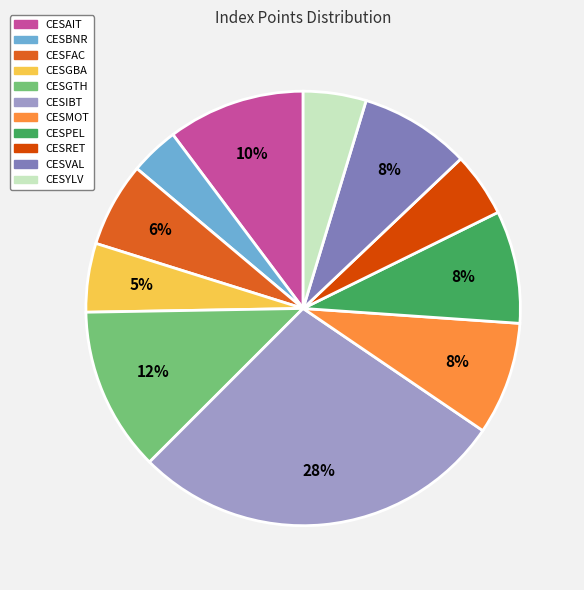

What is the ratio of the value at CESYLV to the value at CESRET?

1.0